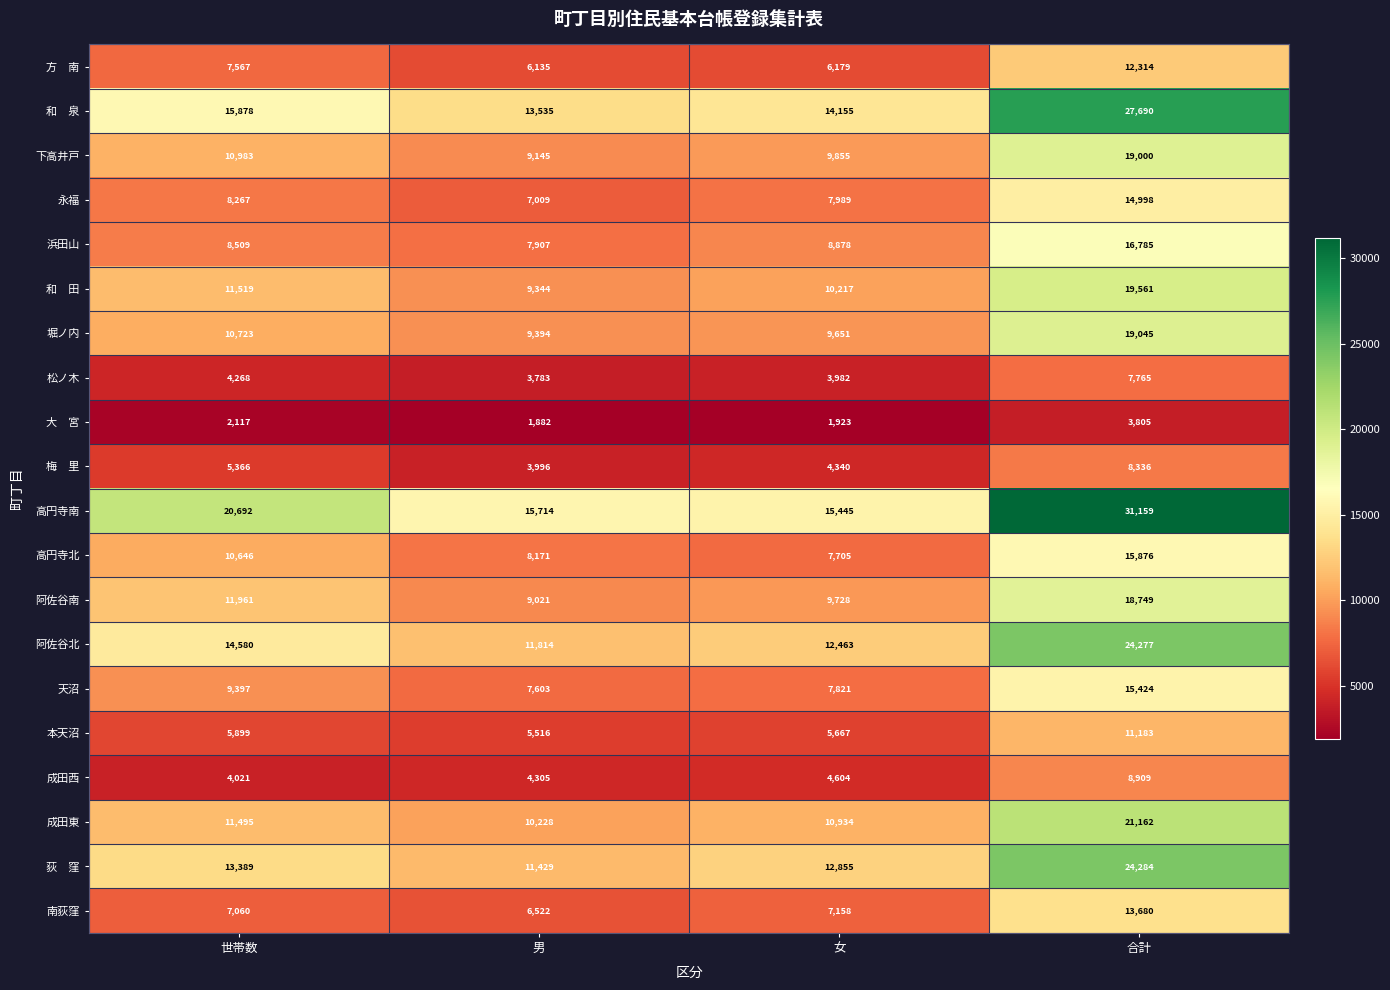

Rank the categories by 高円寺南 value from highest to lowest.

合計, 世帯数, 男, 女